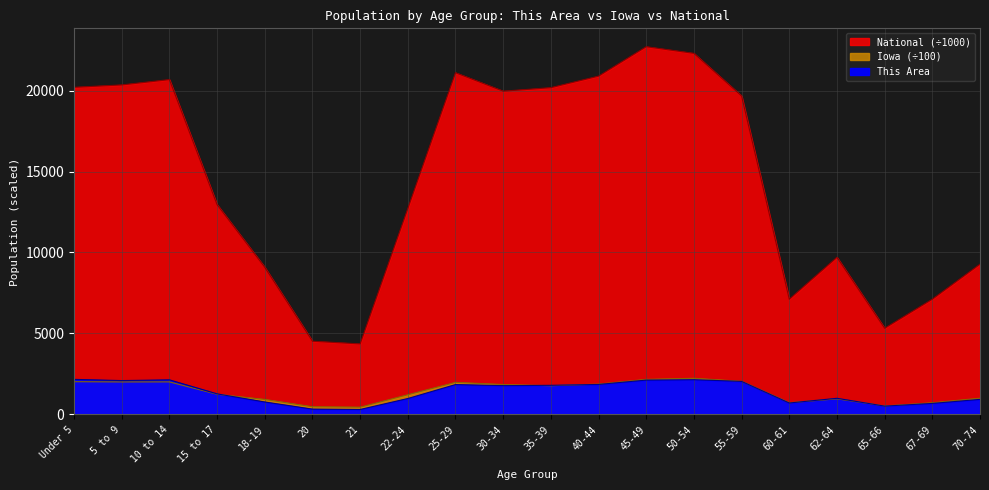

Reading left to right, extract all data points from this chart.

This Area: Under 5=2164.0	5 to 9=2090.0	10 to 14=2135.0	15 to 17=1269.0	18-19=768.0	20=327.0	21=305.0	22-24=982.0	25-29=1844.0	30-34=1777.0	35-39=1797.0	40-44=1851.0	45-49=2119.0	50-54=2144.0	55-59=2039.0	60-61=706.0	62-64=995.0	65-66=513.0	67-69=679.0	70-74=928.0
Iowa: Under 5=2021.2	5 to 9=2006.5	10 to 14=2009.0	15 to 17=1243.2	18-19=925.2	20=472.3	21=446.9	22-24=1214.3	25-29=1978.4	30-34=1847.4	35-39=1771.5	40-44=1874.0	45-49=2164.8	50-54=2232.4	55-59=2043.9	60-61=721.5	62-64=962.0	65-66=523.0	67-69=720.6	70-74=1002.9
National: Under 5=20201.4	5 to 9=20348.7	10 to 14=20677.2	15 to 17=12954.3	18-19=9086.1	20=4519.1	21=4354.3	22-24=12712.6	25-29=21101.8	30-34=19962.1	35-39=20179.6	40-44=20891.0	45-49=22708.6	50-54=22298.1	55-59=19664.8	60-61=7113.7	62-64=9704.2	65-66=5319.9	67-69=7115.4	70-74=9278.2